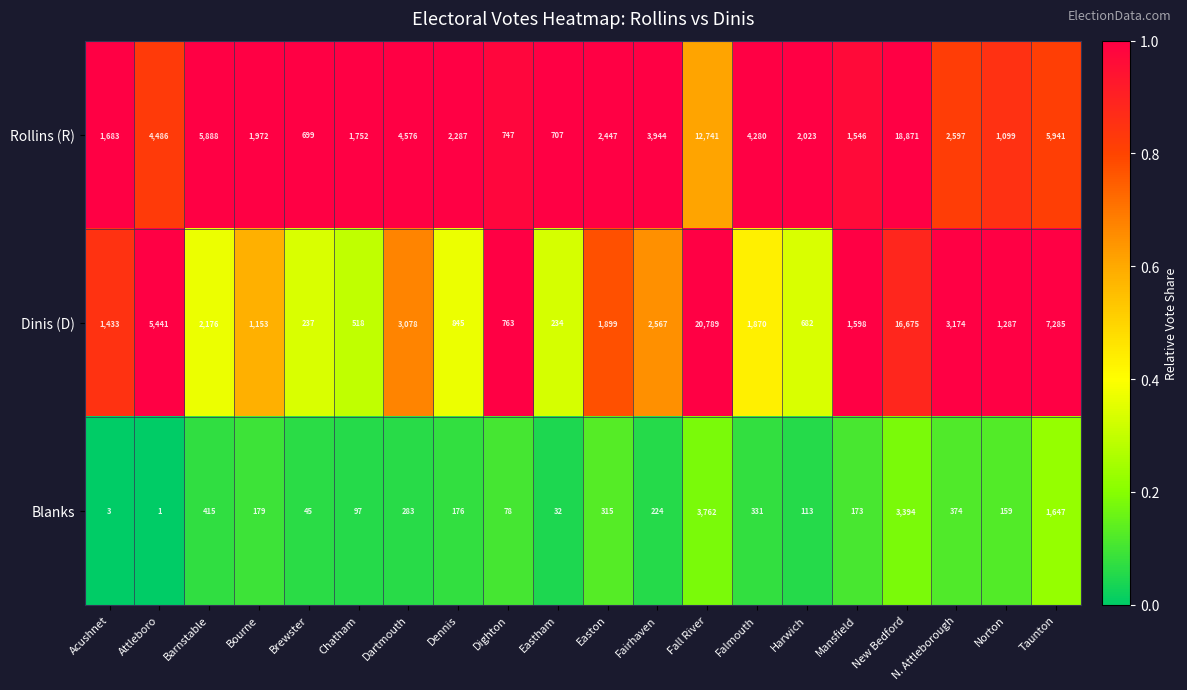

The Dinis (D) series shows 473 at Norton. True or false?

False